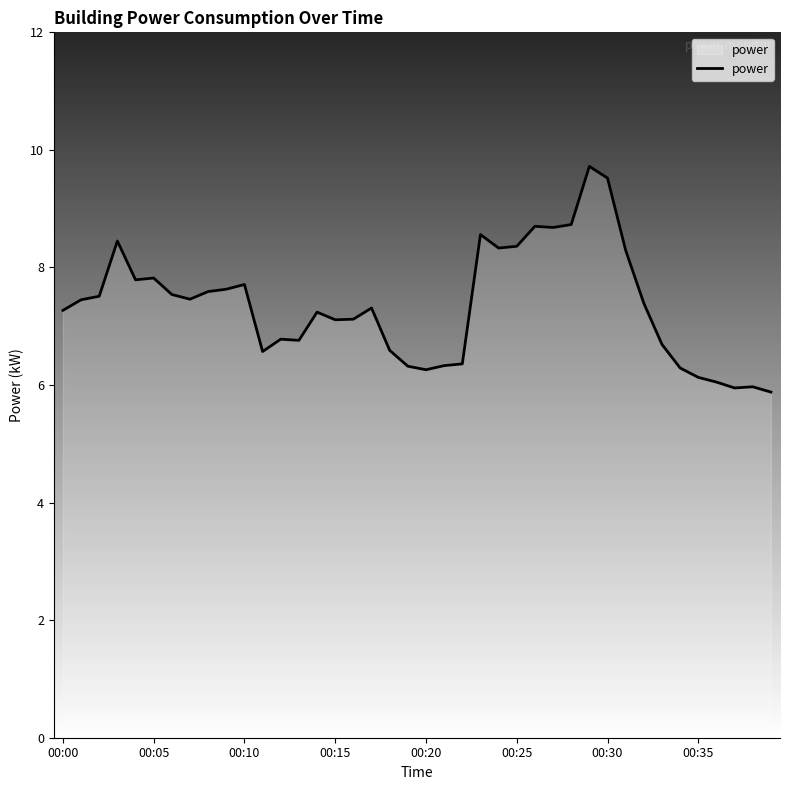

What is the minimum value shown in the chart?

5.9